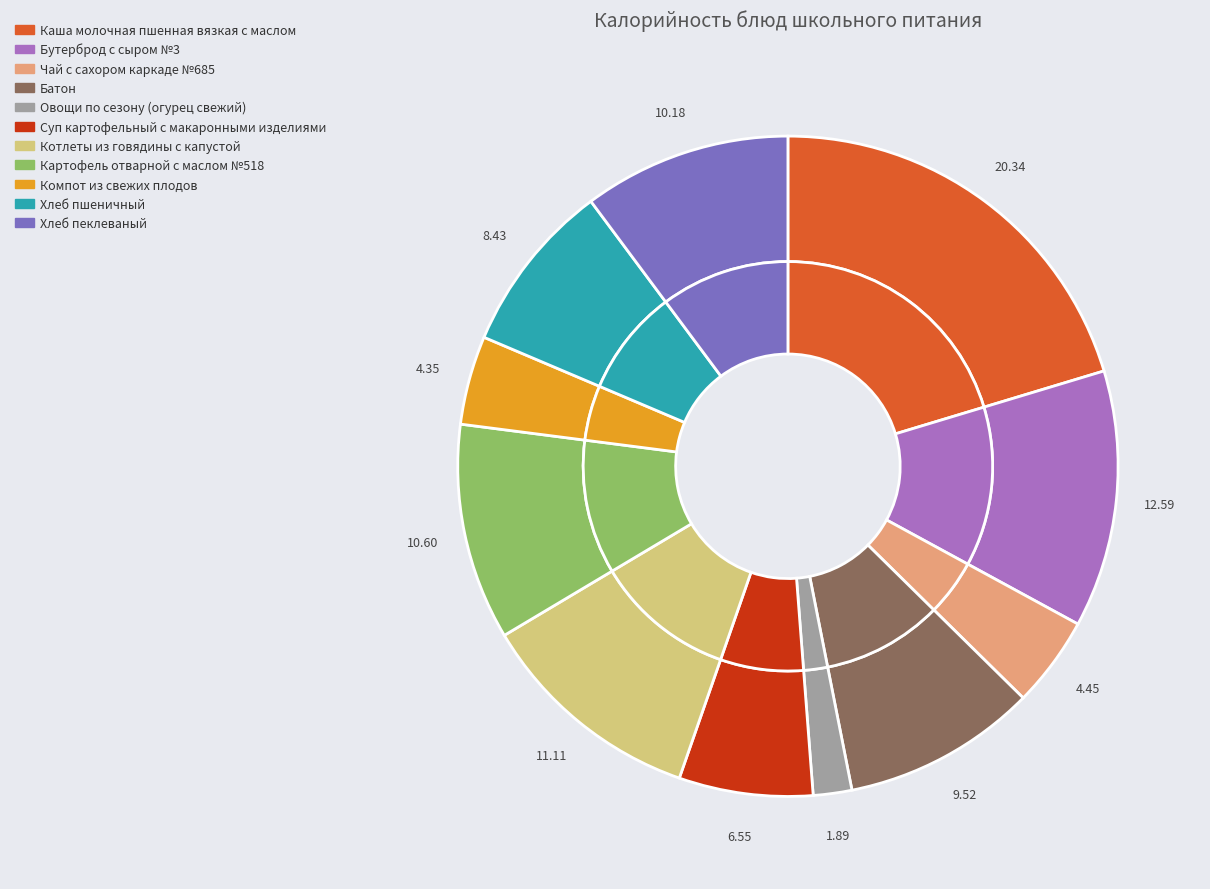

What percentage is the Компот из свежих плодов slice, to the nearest percent?

4%